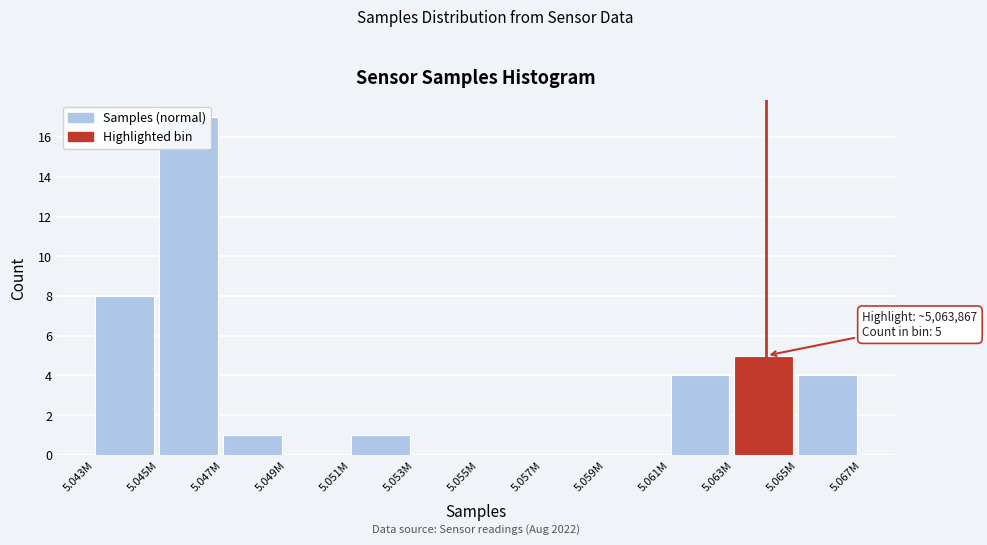

True or false: the data shows 0 at 5.059M.

True